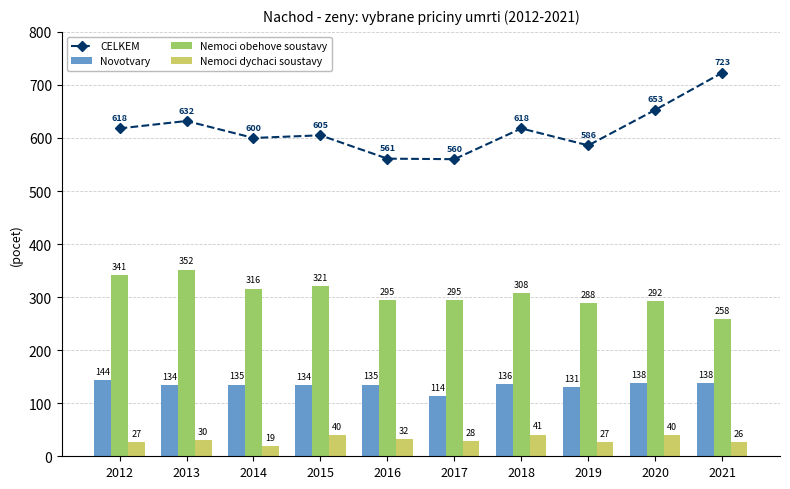

What is the difference between the maximum and minimum values in the Novotvary series?

30